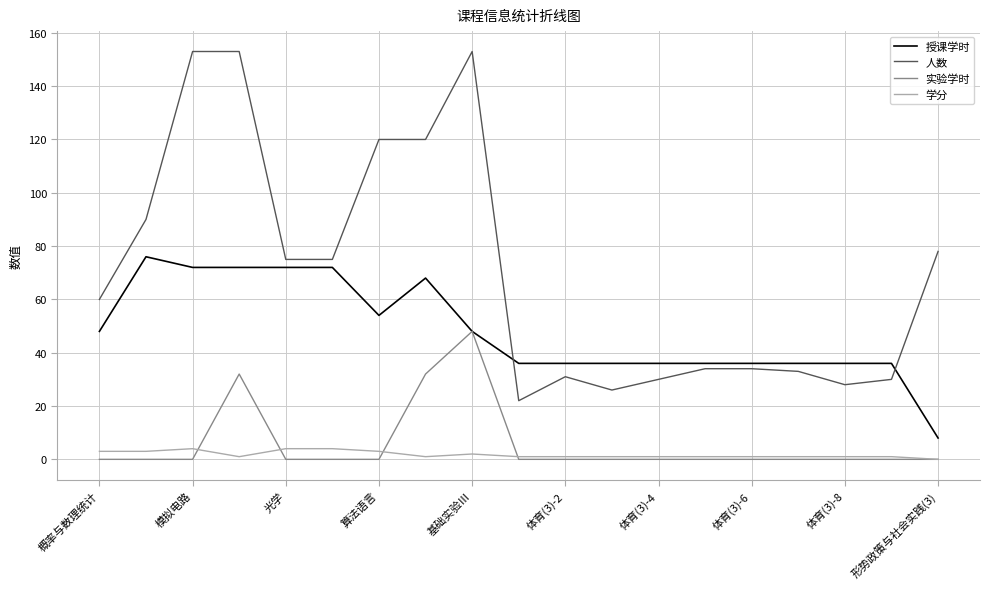

What are all the series names shown in the legend?

授课学时, 人数, 实验学时, 学分